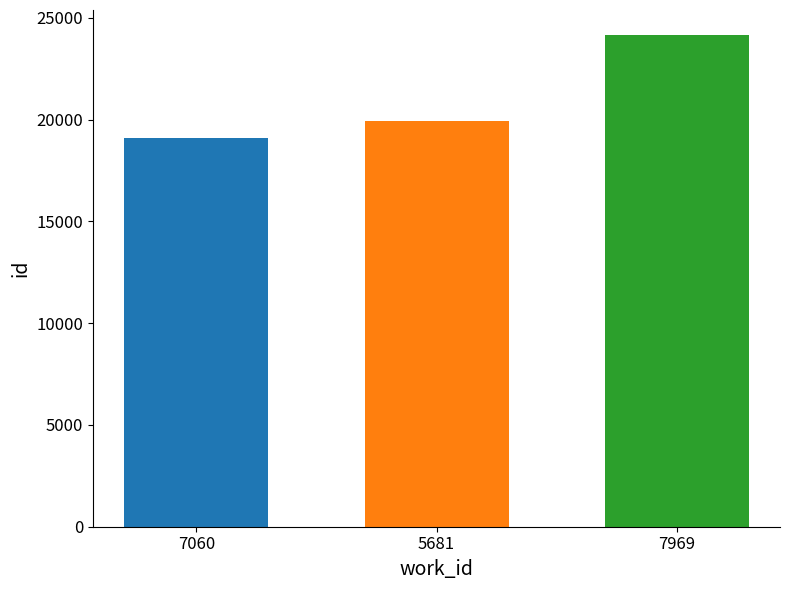

What is the difference between the highest and lowest values at 5681?

5093